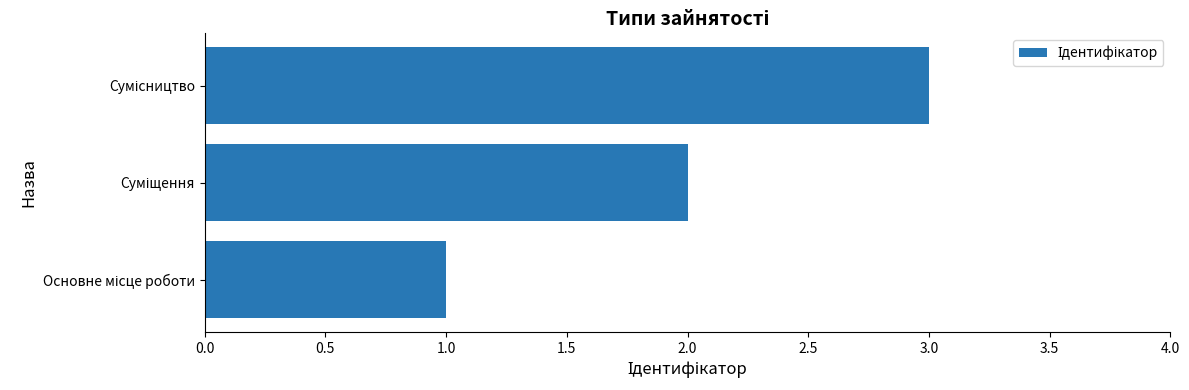

Are the bars horizontal?

Yes